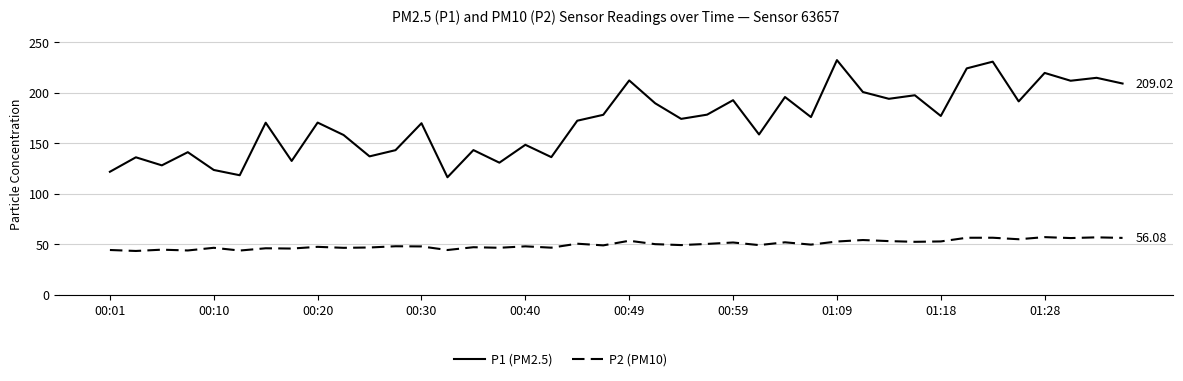

How many interior local valleys does the P1 (PM2.5) series have?

14